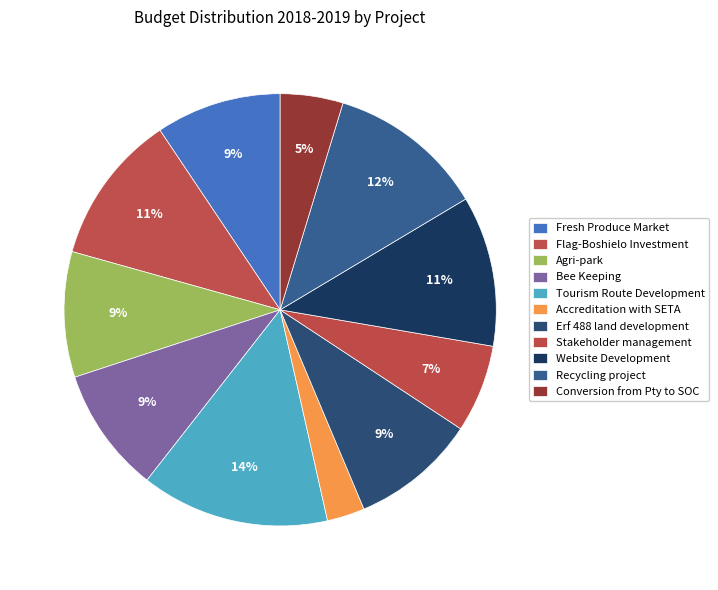

To the nearest percent, what is the average slice percentage?

9%